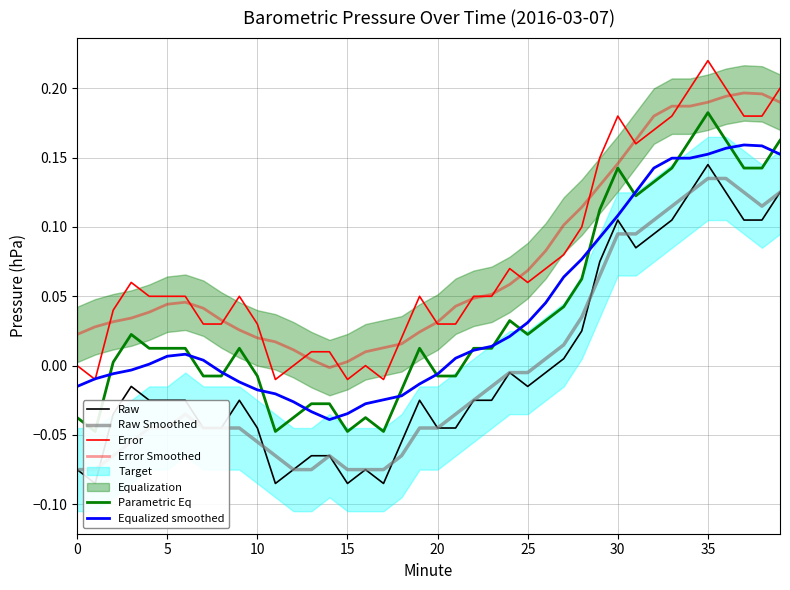

In Equalized smoothed, how many points are lower than both neighbors (excluding endpoints)?

1